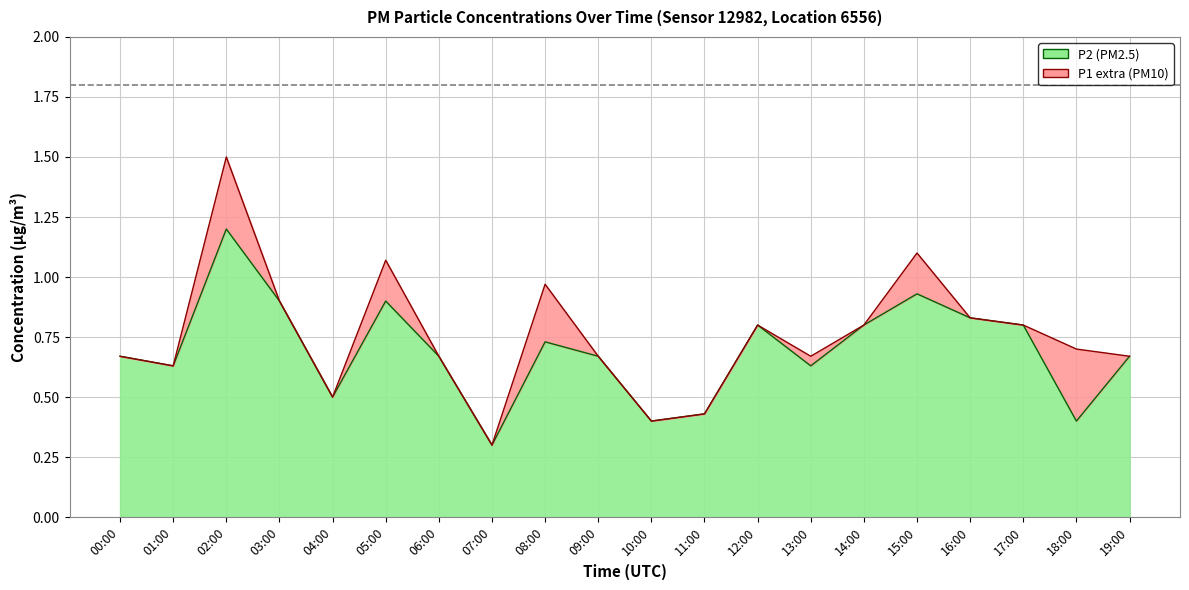

True or false: P2 has more than 1 interior local peaks.

True